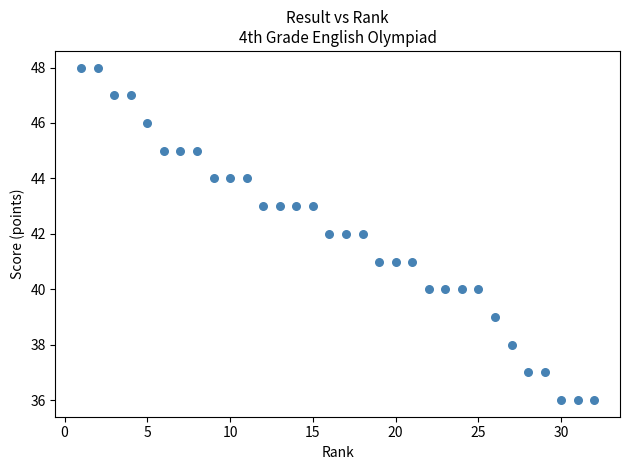

What is the range of X values (max minus min)?

31